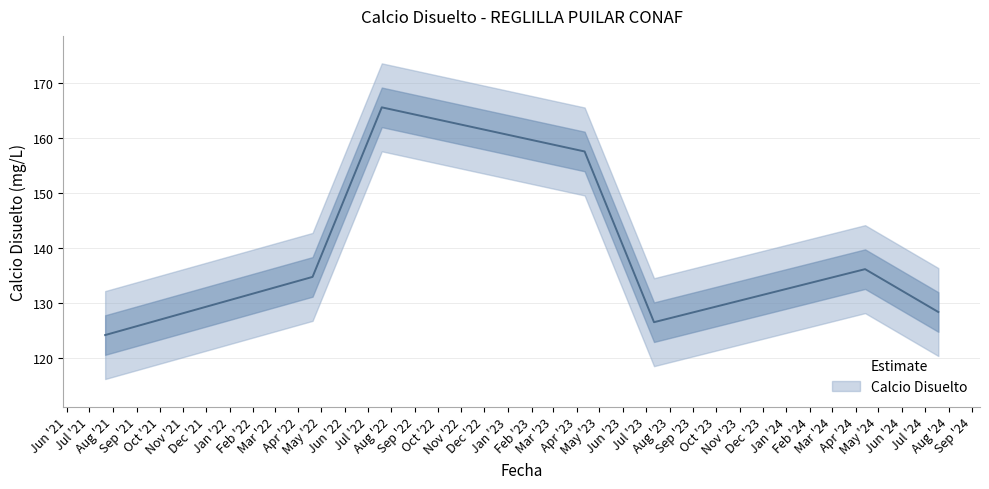

True or false: there are more than 2 points higher than both neighbors.

False